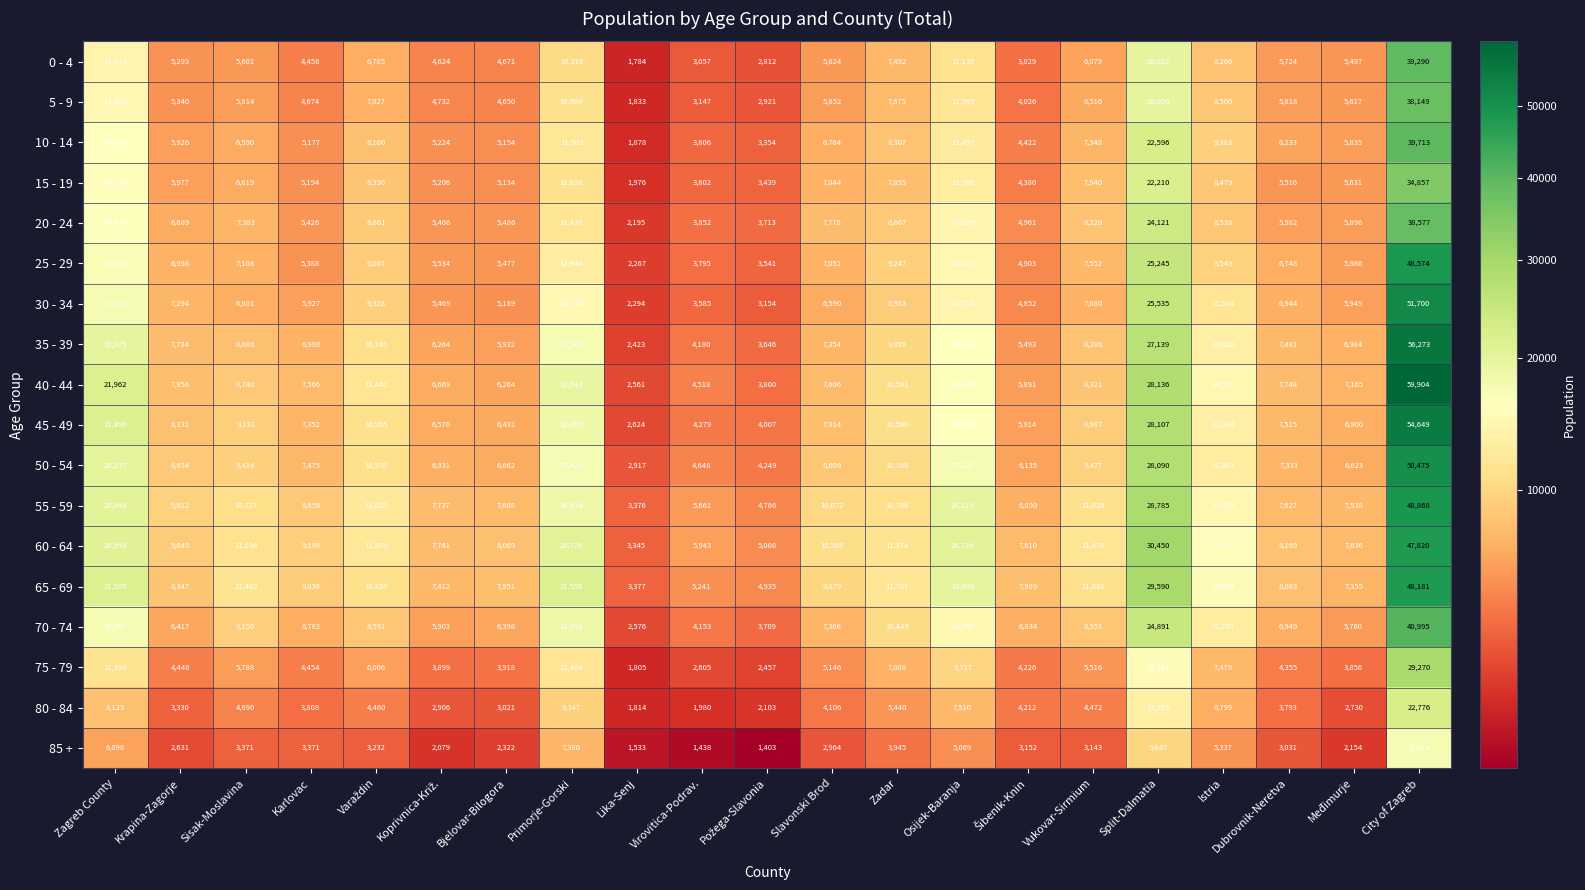

What is the maximum value shown in the chart?

59904